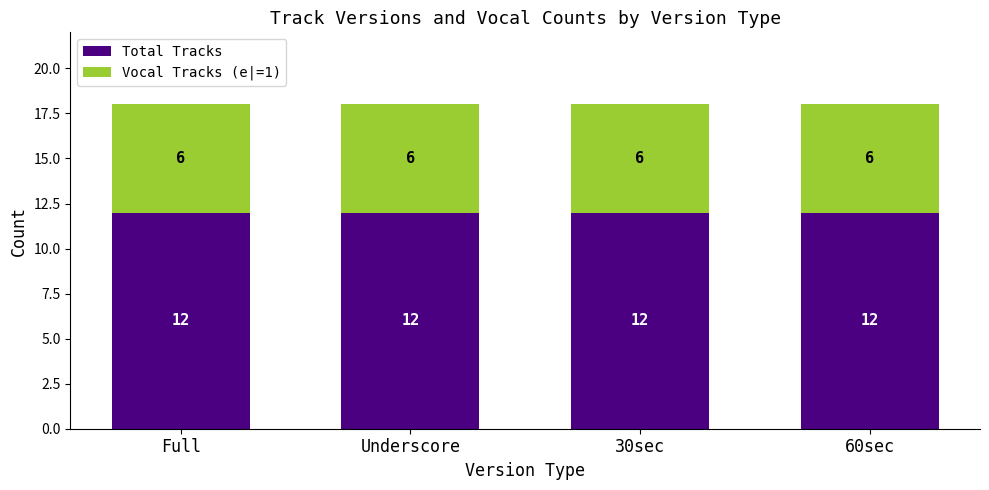

Read the Total Tracks value at Underscore.

12